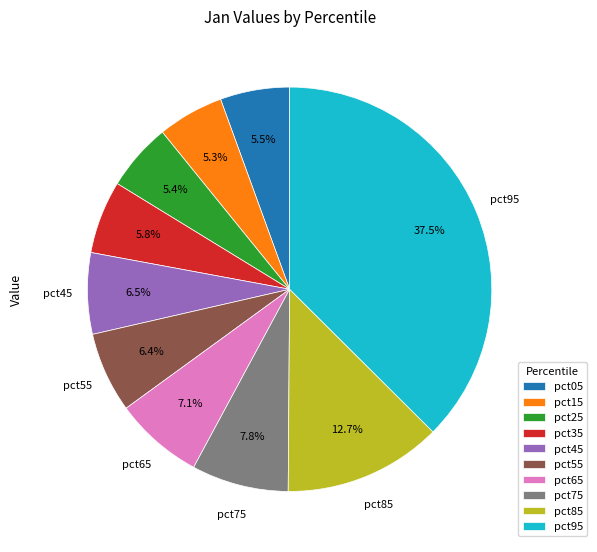

Combined, what portion of the pie is pct15 and pct05?

10.8%